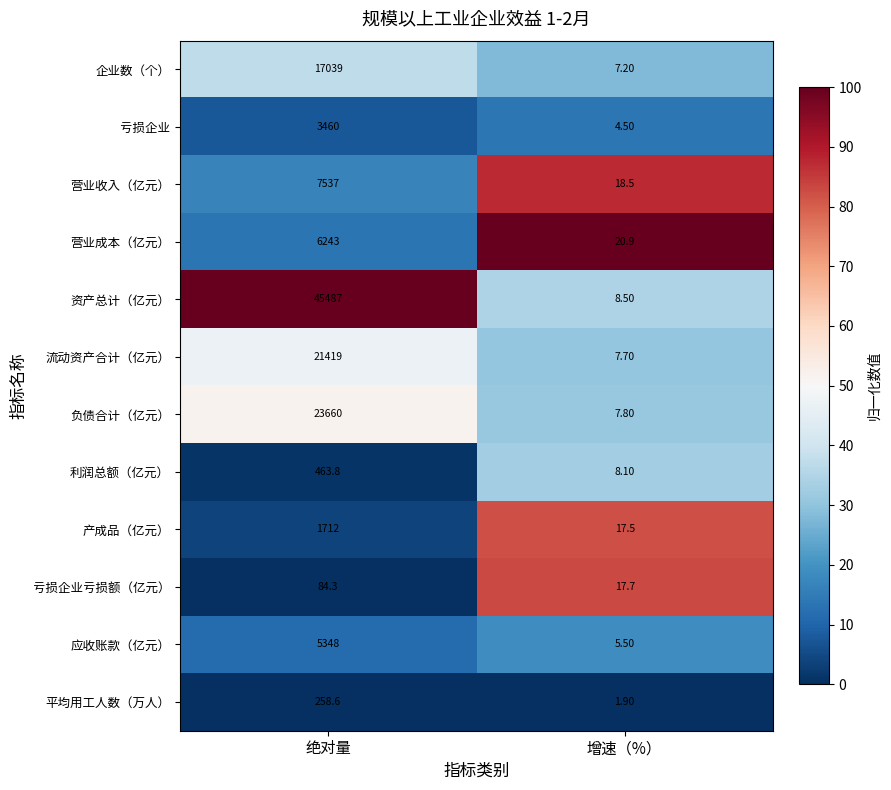

Rank the series at 绝对量 from lowest to highest value.

亏损企业亏损额（亿元）, 平均用工人数（万人）, 利润总额（亿元）, 产成品（亿元）, 亏损企业, 应收账款（亿元）, 营业成本（亿元）, 营业收入（亿元）, 企业数（个）, 流动资产合计（亿元）, 负债合计（亿元）, 资产总计（亿元）